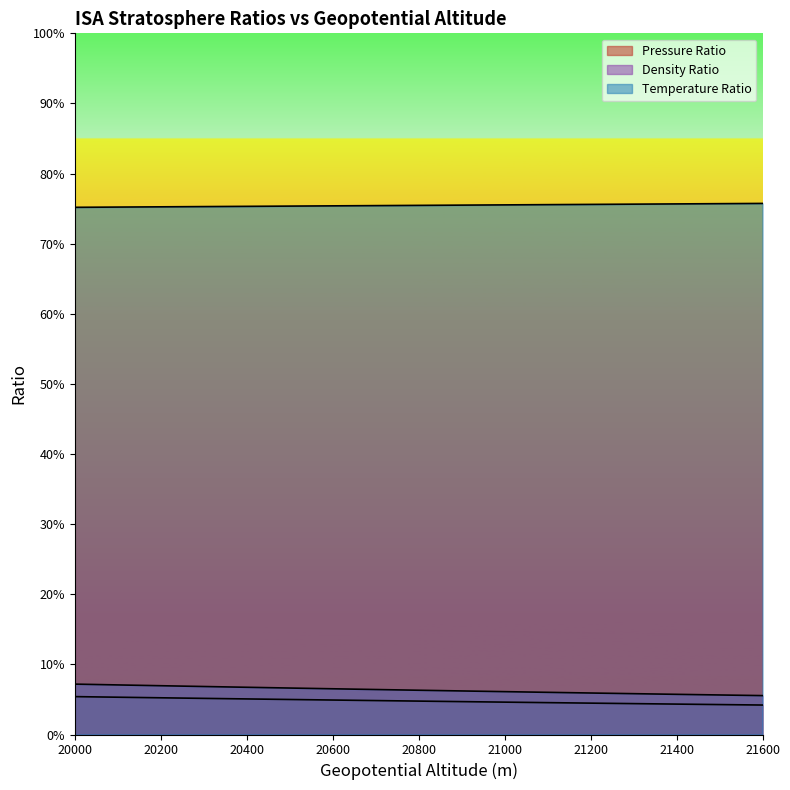

Reading left to right, what are all the values shown in this chart?

Pressure Ratio: 20000=0.1	20050=0.1	20100=0.1	20150=0.1	20200=0.1	20250=0.1	20300=0.1	20350=0.1	20400=0.1	20450=0.1	20500=0.0	20550=0.0	20600=0.0	20650=0.0	20700=0.0	20750=0.0	20800=0.0	20850=0.0	20900=0.0	20950=0.0	21000=0.0	21050=0.0	21100=0.0	21150=0.0	21200=0.0	21250=0.0	21300=0.0	21350=0.0	21400=0.0	21450=0.0	21500=0.0	21550=0.0	21600=0.0
Density Ratio: 20000=0.1	20050=0.1	20100=0.1	20150=0.1	20200=0.1	20250=0.1	20300=0.1	20350=0.1	20400=0.1	20450=0.1	20500=0.1	20550=0.1	20600=0.1	20650=0.1	20700=0.1	20750=0.1	20800=0.1	20850=0.1	20900=0.1	20950=0.1	21000=0.1	21050=0.1	21100=0.1	21150=0.1	21200=0.1	21250=0.1	21300=0.1	21350=0.1	21400=0.1	21450=0.1	21500=0.1	21550=0.1	21600=0.1
Temperature Ratio: 20000=0.8	20050=0.8	20100=0.8	20150=0.8	20200=0.8	20250=0.8	20300=0.8	20350=0.8	20400=0.8	20450=0.8	20500=0.8	20550=0.8	20600=0.8	20650=0.8	20700=0.8	20750=0.8	20800=0.8	20850=0.8	20900=0.8	20950=0.8	21000=0.8	21050=0.8	21100=0.8	21150=0.8	21200=0.8	21250=0.8	21300=0.8	21350=0.8	21400=0.8	21450=0.8	21500=0.8	21550=0.8	21600=0.8